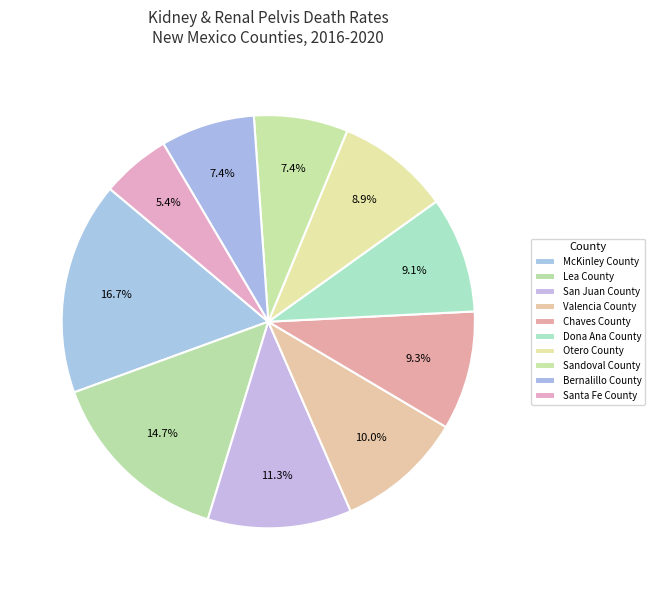

Rank the categories by value from highest to lowest.

McKinley County, Lea County, San Juan County, Valencia County, Chaves County, Dona Ana County, Otero County, Sandoval County, Bernalillo County, Santa Fe County